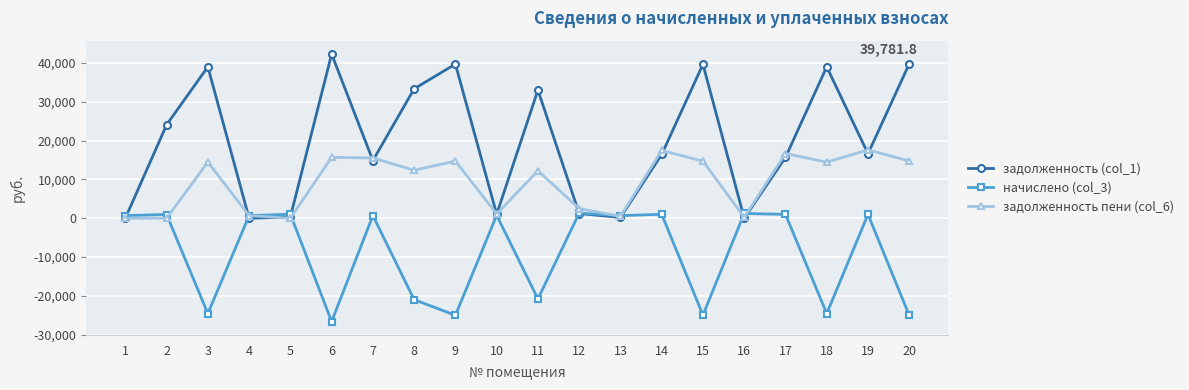

List the series in order of their peak value, highest first.

задолженность (col_1), задолженность пени (col_6), начислено (col_3)